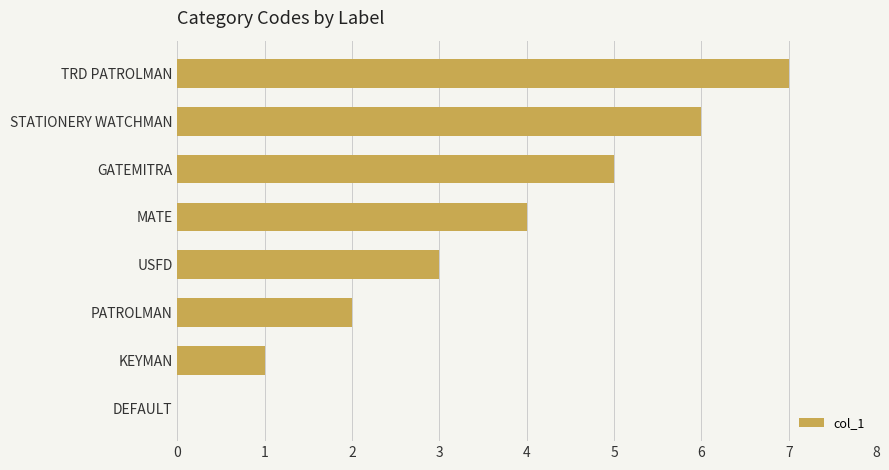

The chart shows a value of 3 at USFD. True or false?

True